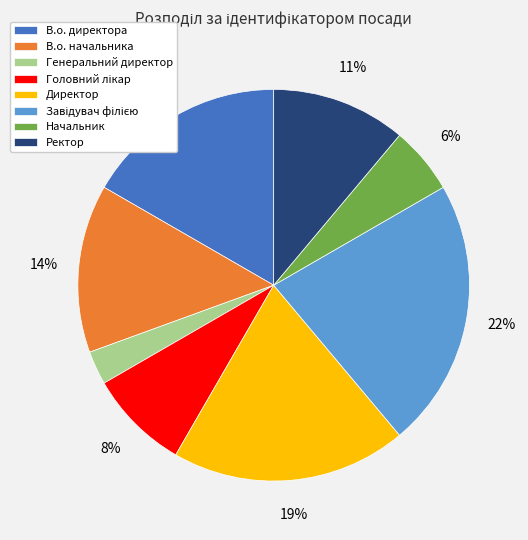

Do Директор and Начальник together represent more than half of the pie?

No